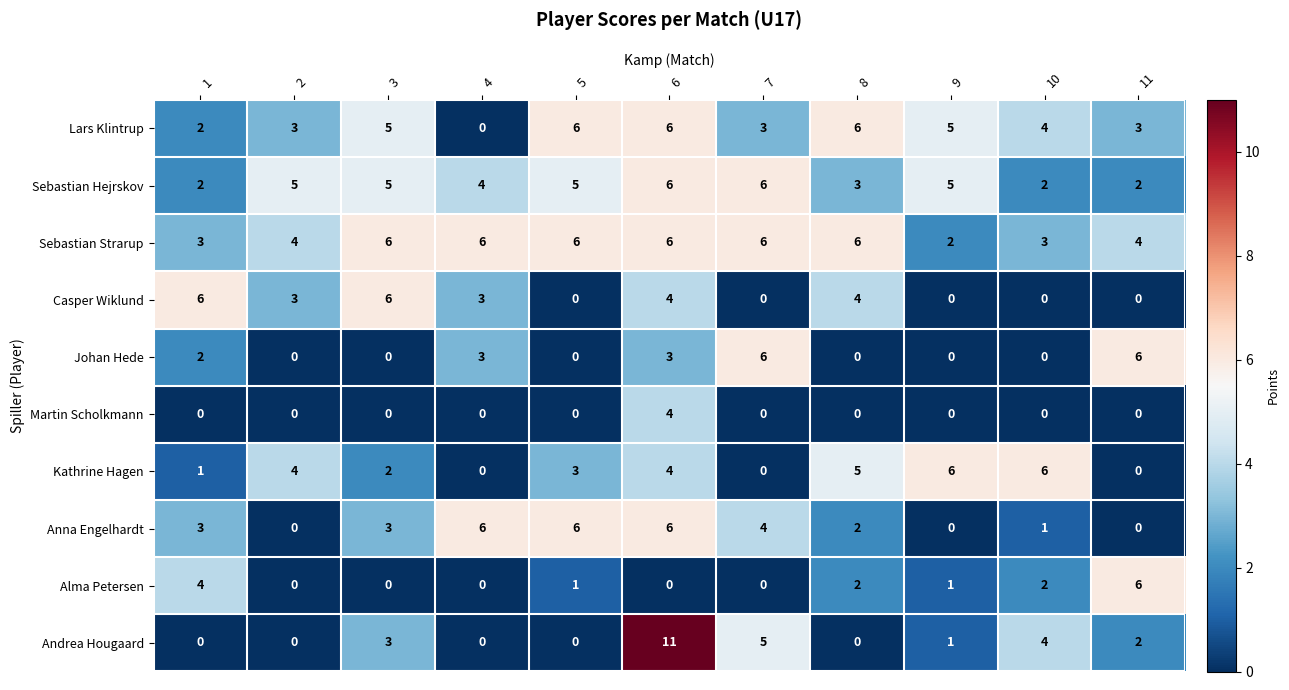

Is the value of Martin Scholkmann at 2 greater than the value of Anna Engelhardt at 8?

No